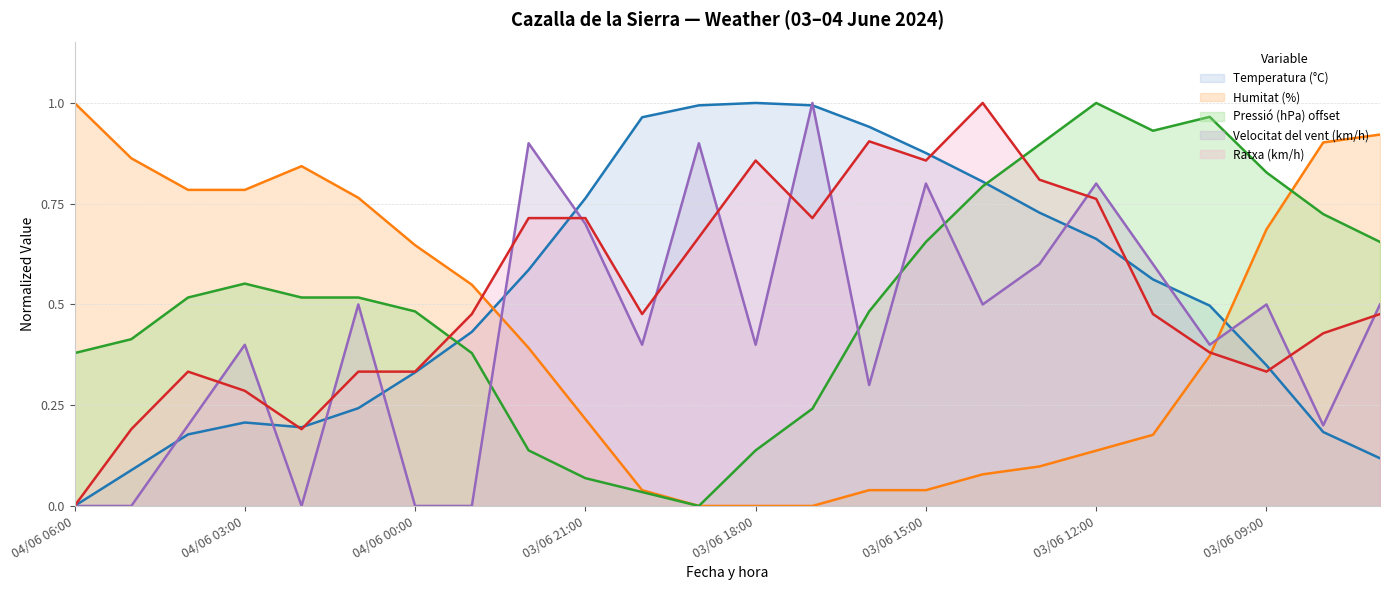

What is the maximum value for Velocitat del vent (km/h)?

1.0